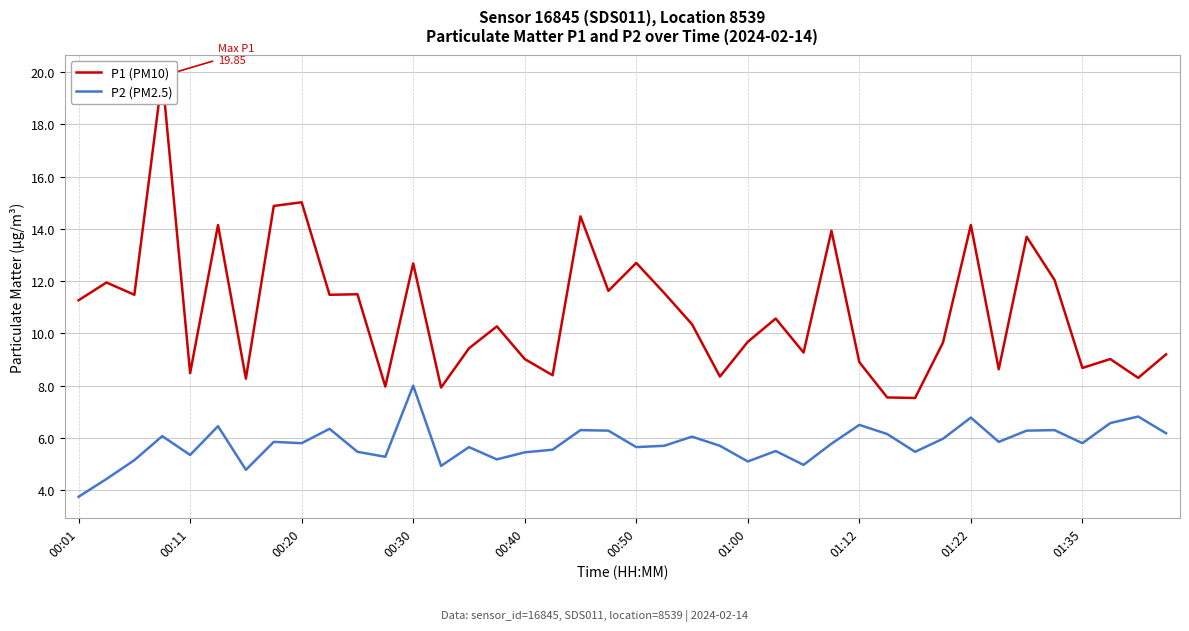

What is the minimum value for P2 (PM2.5)?

3.8